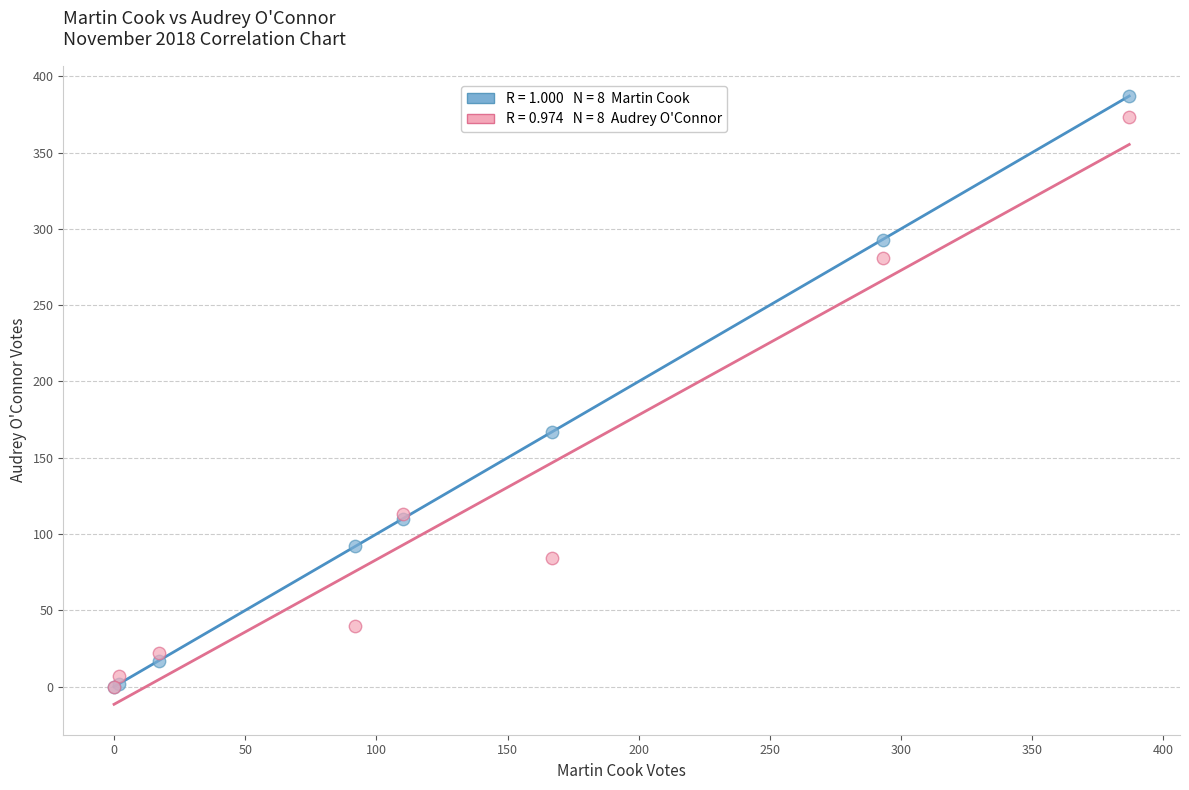

Across all series, what Y value is closest to 193?

167